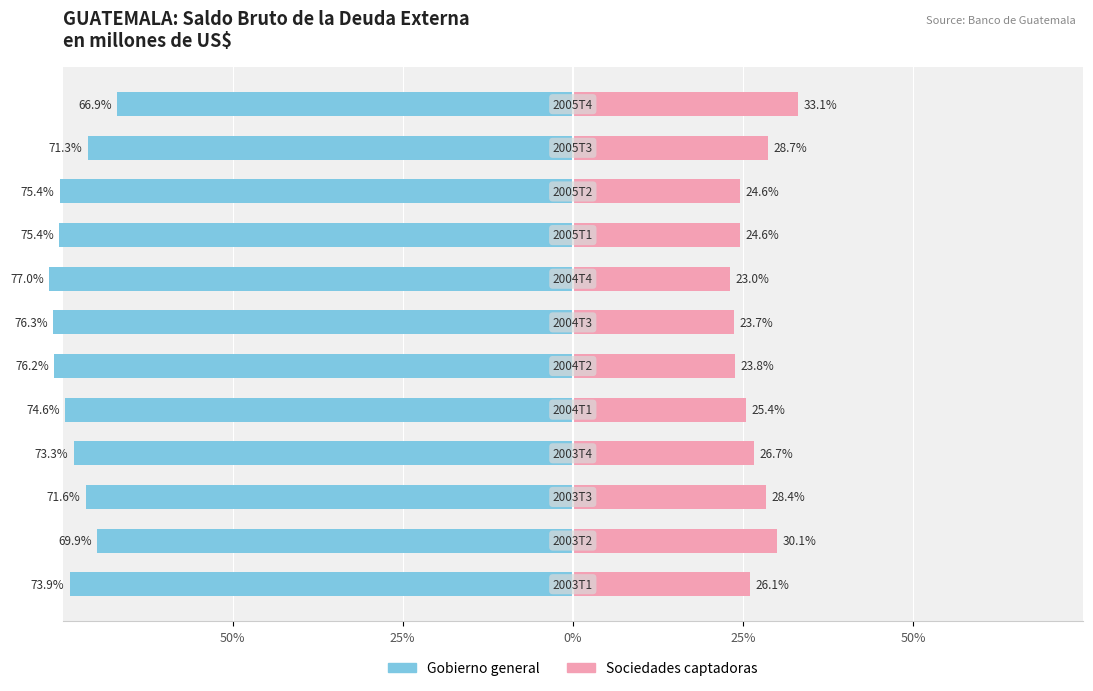

Reading left to right, transcribe all the data shown in this chart.

Gobierno general: -73.9	-69.9	-71.6	-73.3	-74.6	-76.2	-76.3	-77.0	-75.4	-75.4	-71.3	-66.9
Sociedades captadoras: 26.1	30.1	28.4	26.7	25.4	23.8	23.7	23.0	24.6	24.6	28.7	33.1